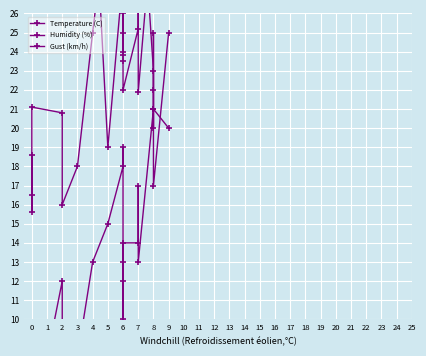

What is the spread (max minus min) of values at 7?

21.0